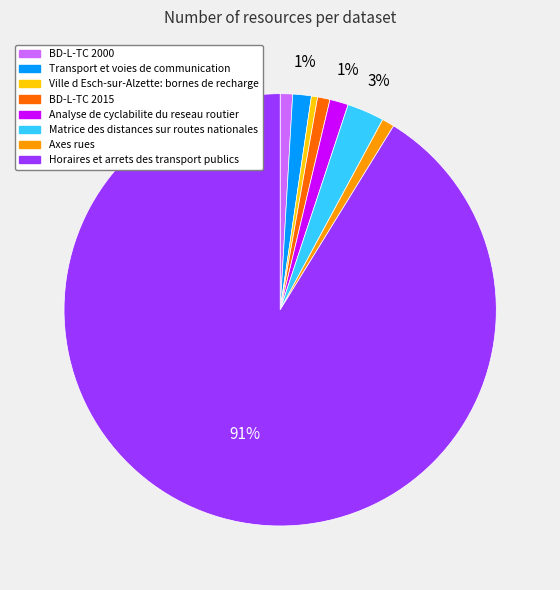

Is it true that Transport et voies de communication is 9% of the pie?

False